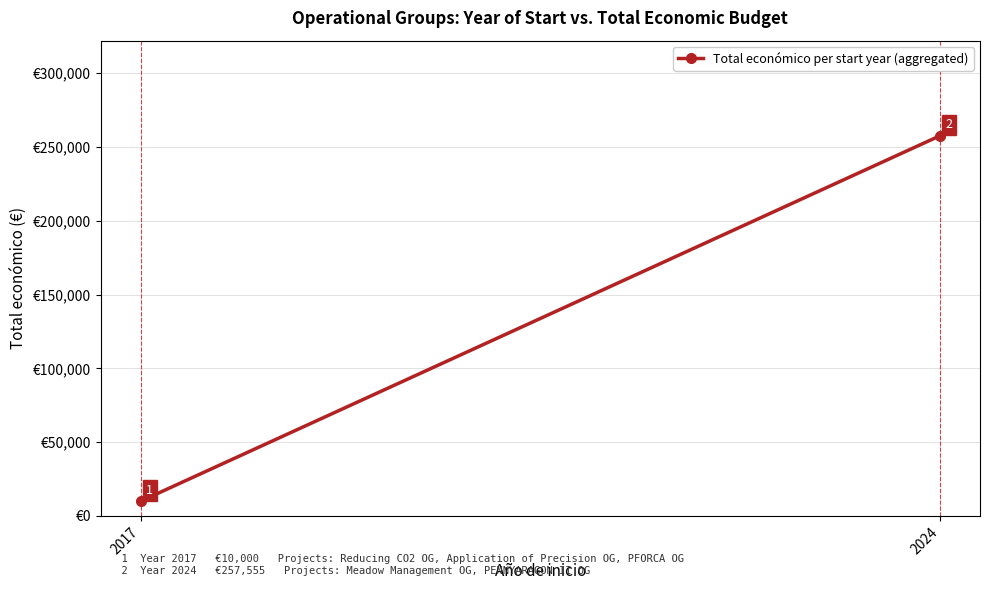

What is the value of the 1st point from the left?

10000